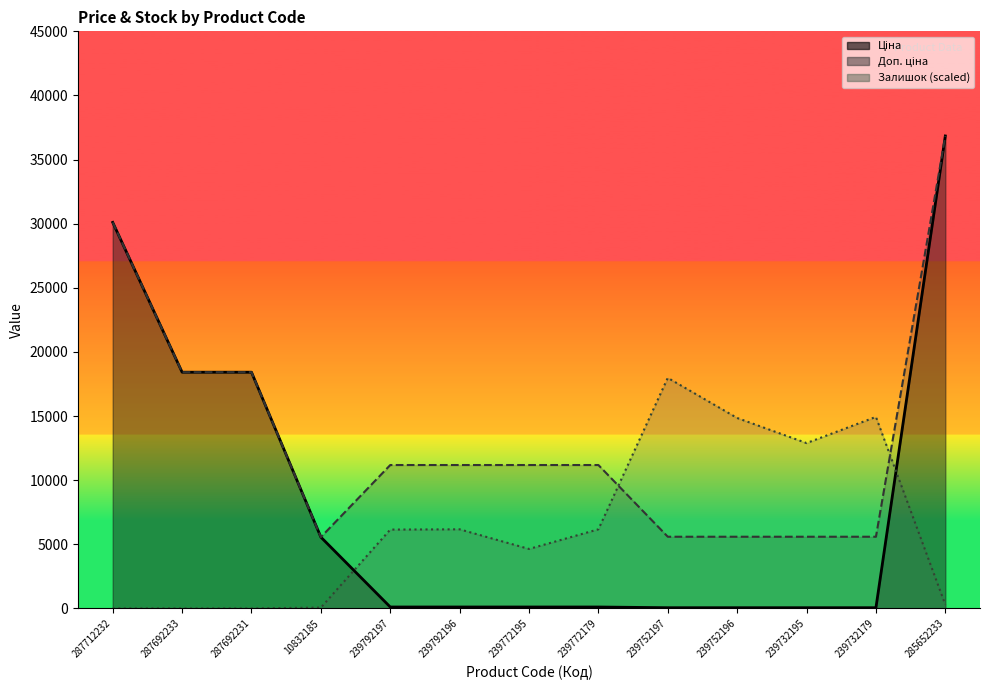

Which category has the lowest value in the Ціна series?

239752197